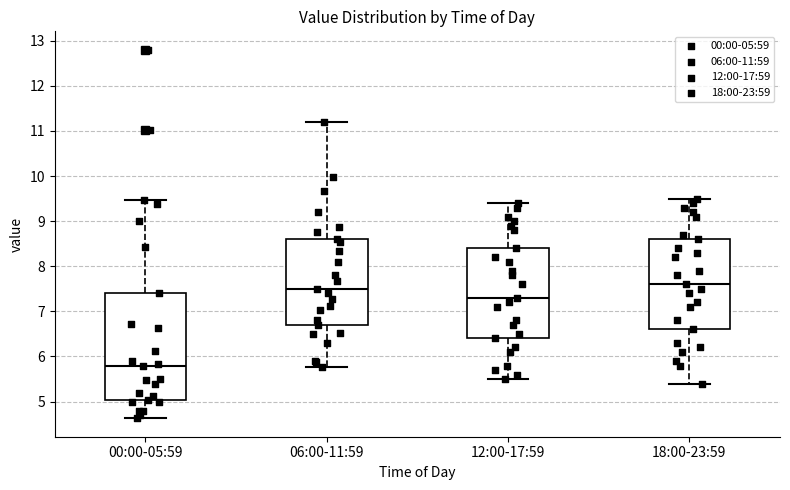

Which box is the tallest, from its lower edge to its upper edge?

00:00-05:59